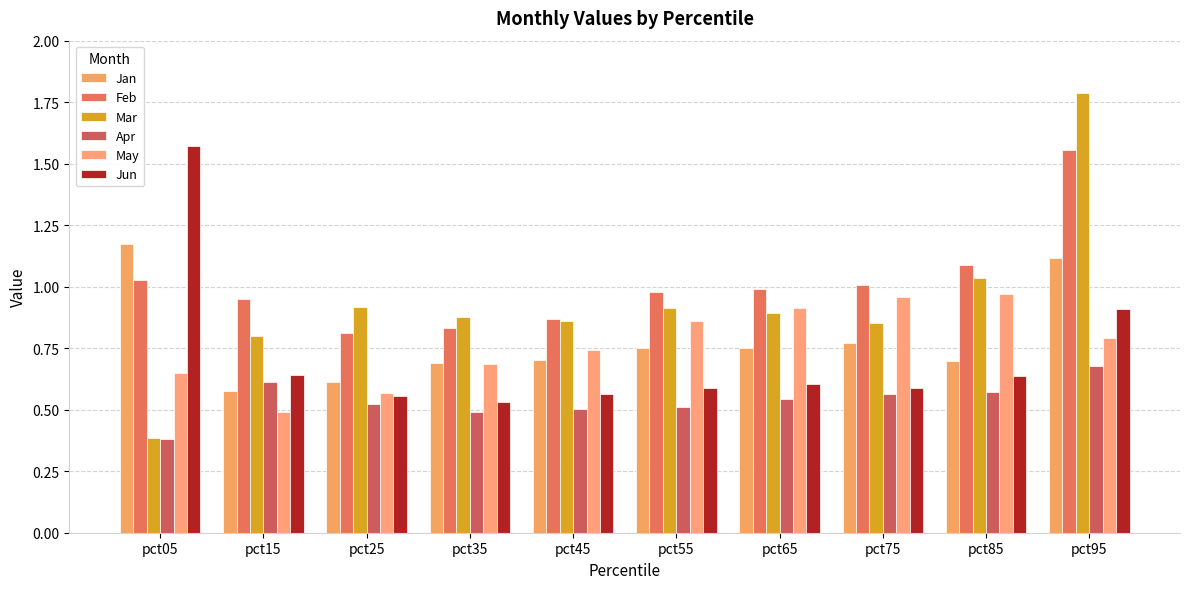

How many data points does each series have?

10